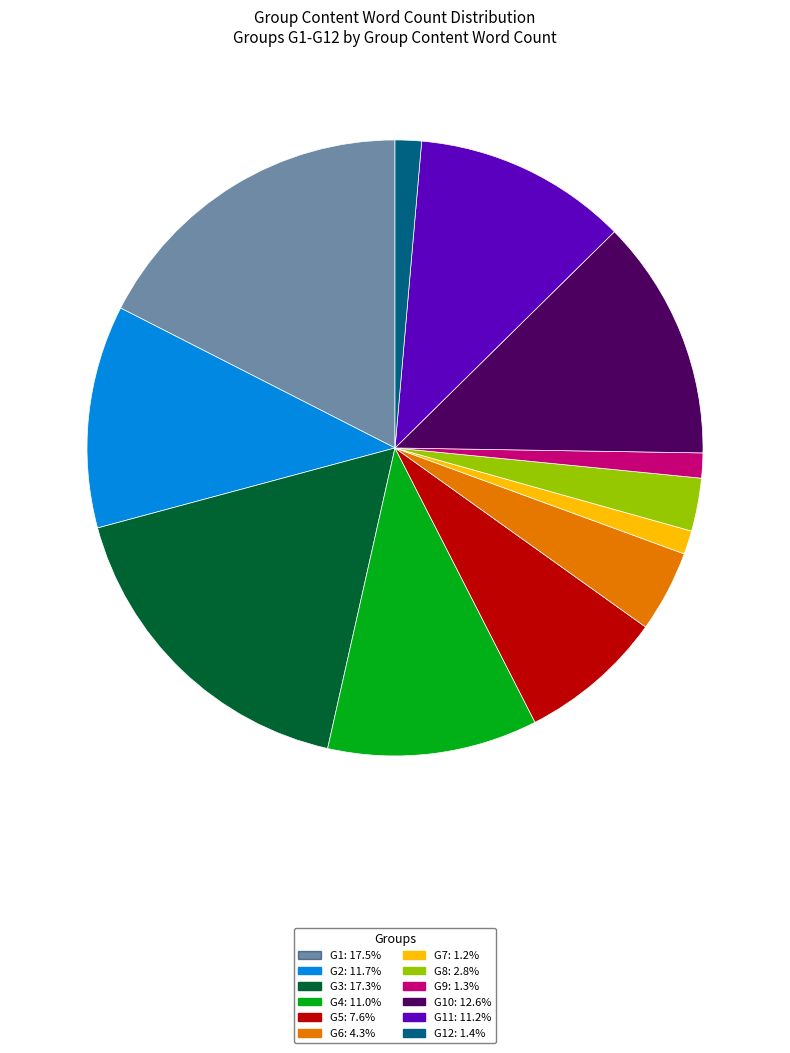

Is there a majority slice in this chart?

No